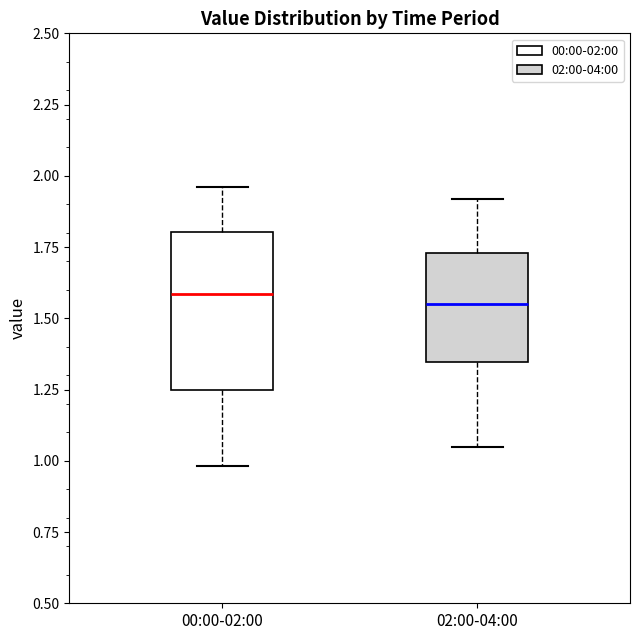

Reading left to right, transcribe this box plot: for each box, give where its median line is, the range the box spans, and where its two whiskers end, as read against the y-axis. The values are not printed on the chart, so give them approximately, as read against the axis.

00:00-02:00: median 1.60, box 1.25 to 1.80, whiskers 1.00 to 1.95
02:00-04:00: median 1.55, box 1.35 to 1.75, whiskers 1.05 to 1.90